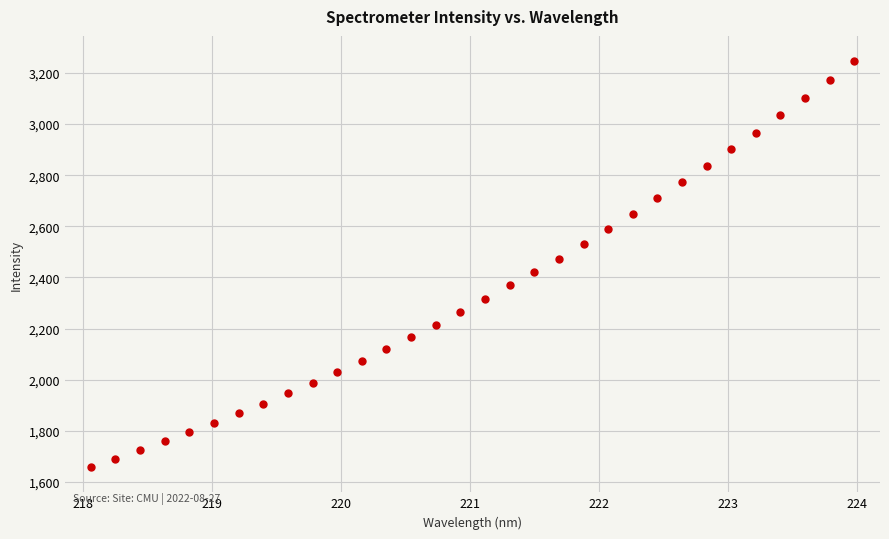

What is the range of Y values (max minus min)?

1585.2